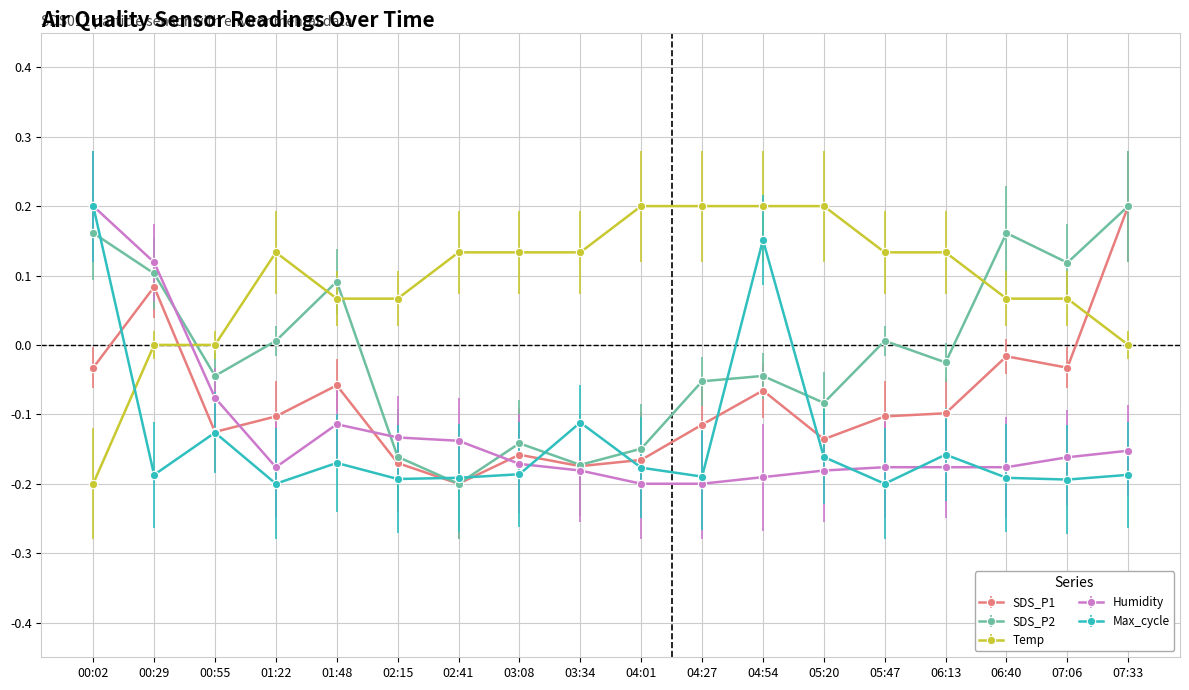

Which category has the highest value in the SDS_P2 series?

07:33